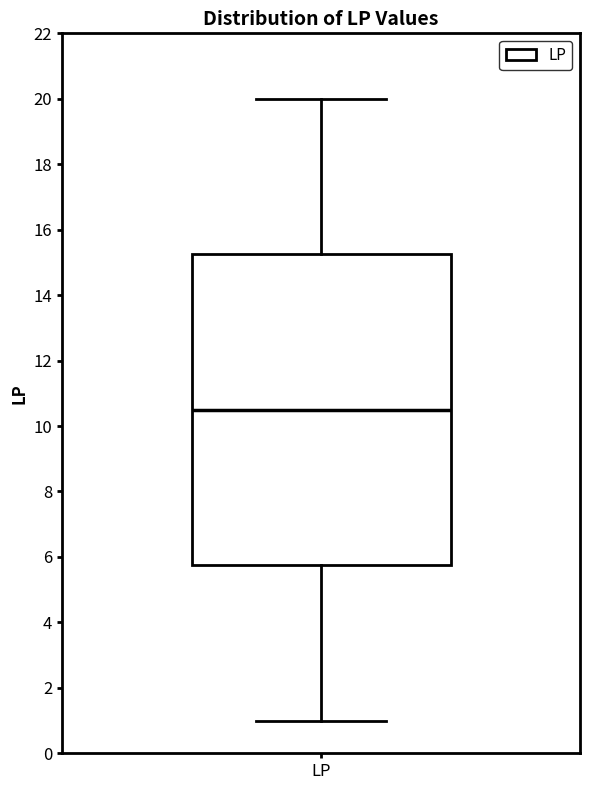

Transcribe this box plot: give where the median line is, the range the box spans, and where the two whiskers end, as read against the y-axis. The values are not printed on the chart, so give them approximately, as read against the axis.

median 10.6, box 5.8 to 15.2, whiskers 1.0 to 20.0